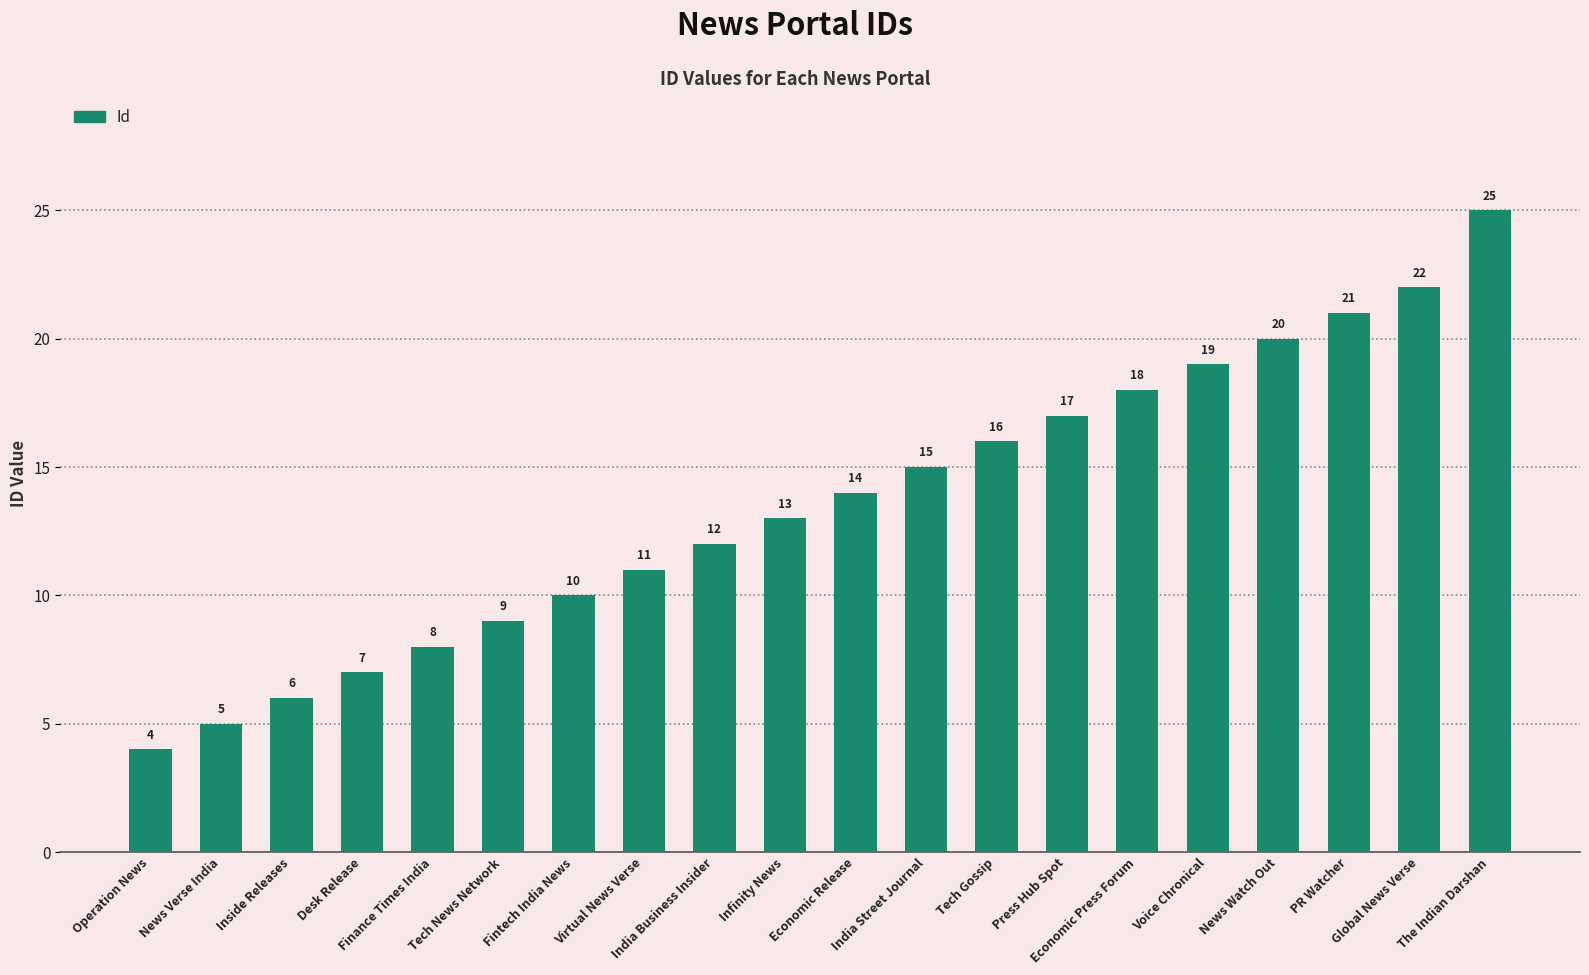

Reading left to right, extract all data points from this chart.

Operation News=4	News Verse India=5	Inside Releases=6	Desk Release=7	Finance Times India=8	Tech News Network=9	Fintech India News=10	Virtual News Verse=11	India Business Insider=12	Infinity News=13	Economic Release=14	India Street Journal=15	Tech Gossip=16	Press Hub Spot=17	Economic Press Forum=18	Voice Chronical=19	News Watch Out=20	PR Watcher=21	Global News Verse=22	The Indian Darshan=25